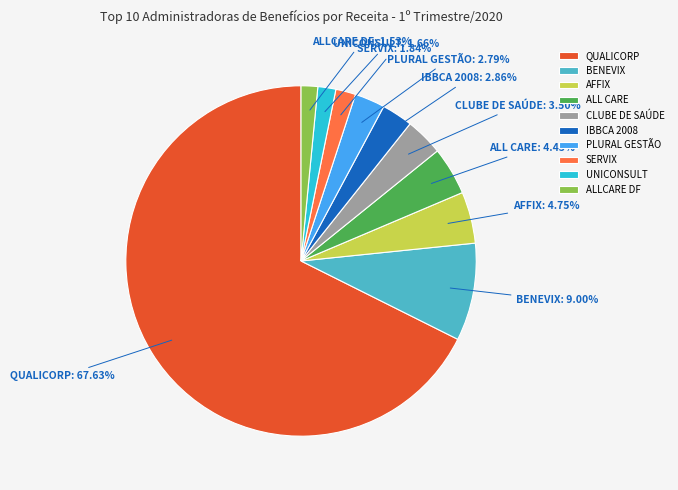

What percentage is the SERVIX slice, to the nearest percent?

2%